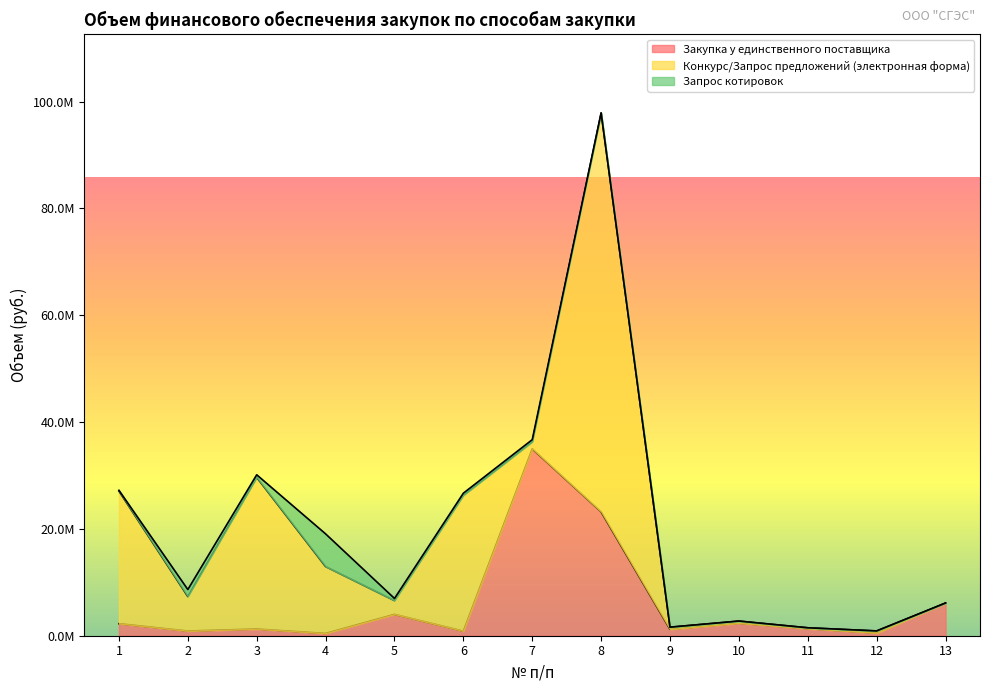

Count the number of data series in this chart.

3